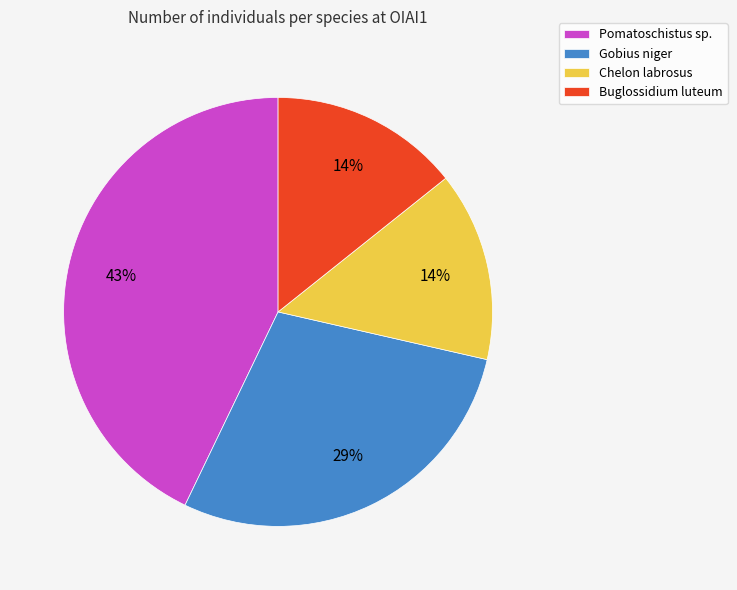

Is there any slice that represents more than half of the pie?

No